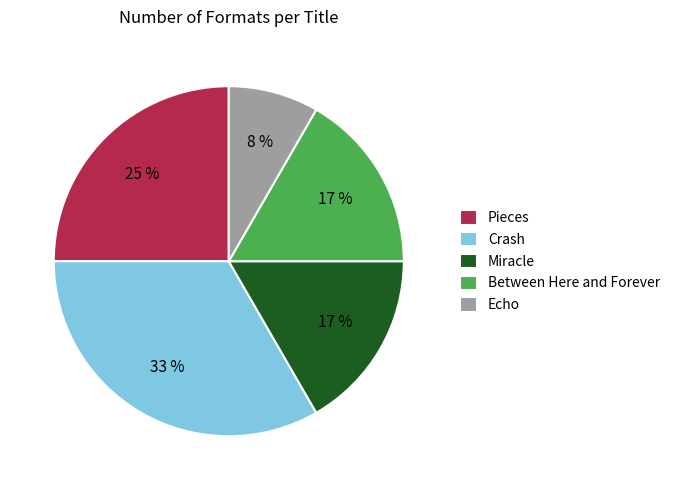

To the nearest percent, what is the difference between the largest and smallest slice percentages?

25%